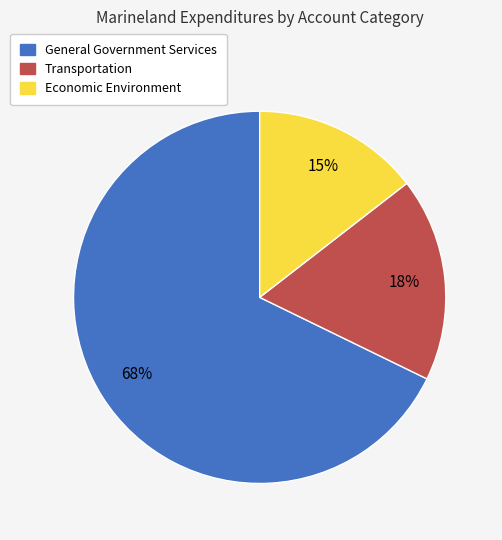

To the nearest percent, what is the difference between the Transportation and General Government Services slice percentages?

50%